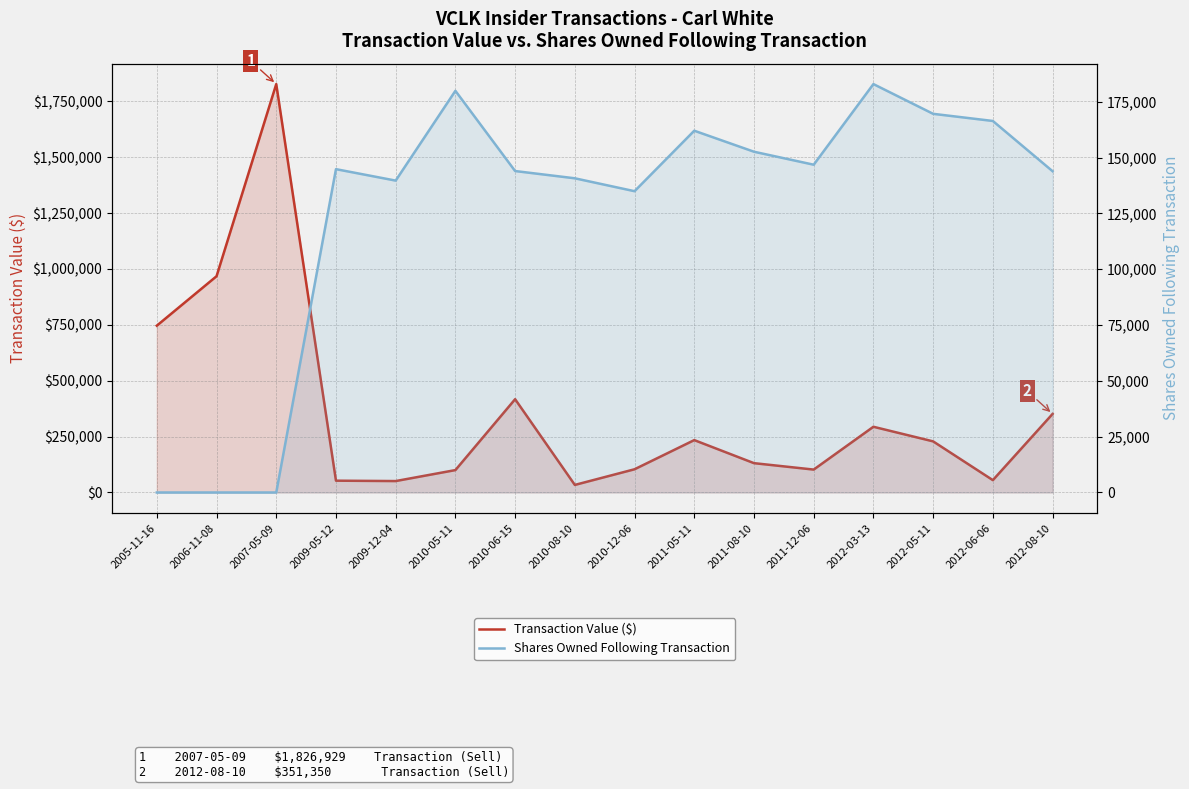

What is the difference between the Transaction Value ($) values at 2009-12-04 and 2009-05-12?

1695